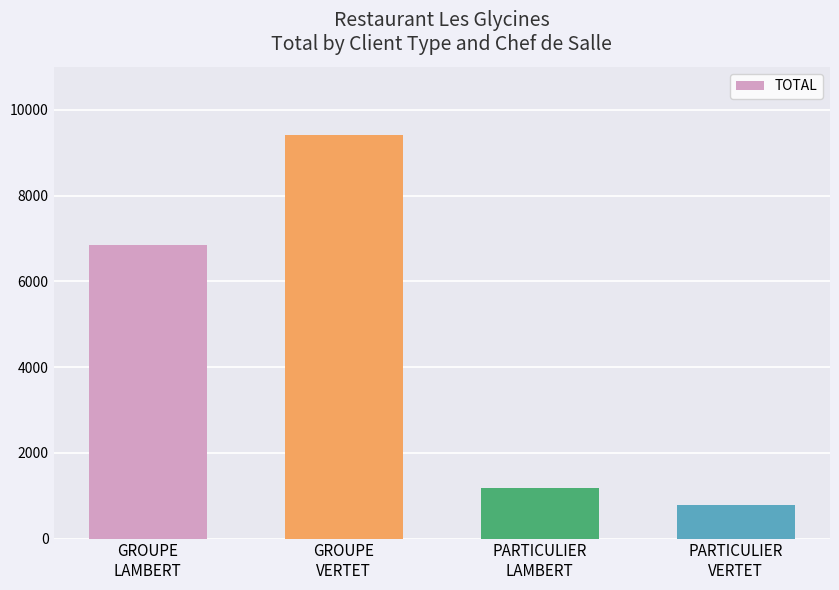

List the labels in order of value, smallest first.

PARTICULIER
VERTET, PARTICULIER
LAMBERT, GROUPE
LAMBERT, GROUPE
VERTET